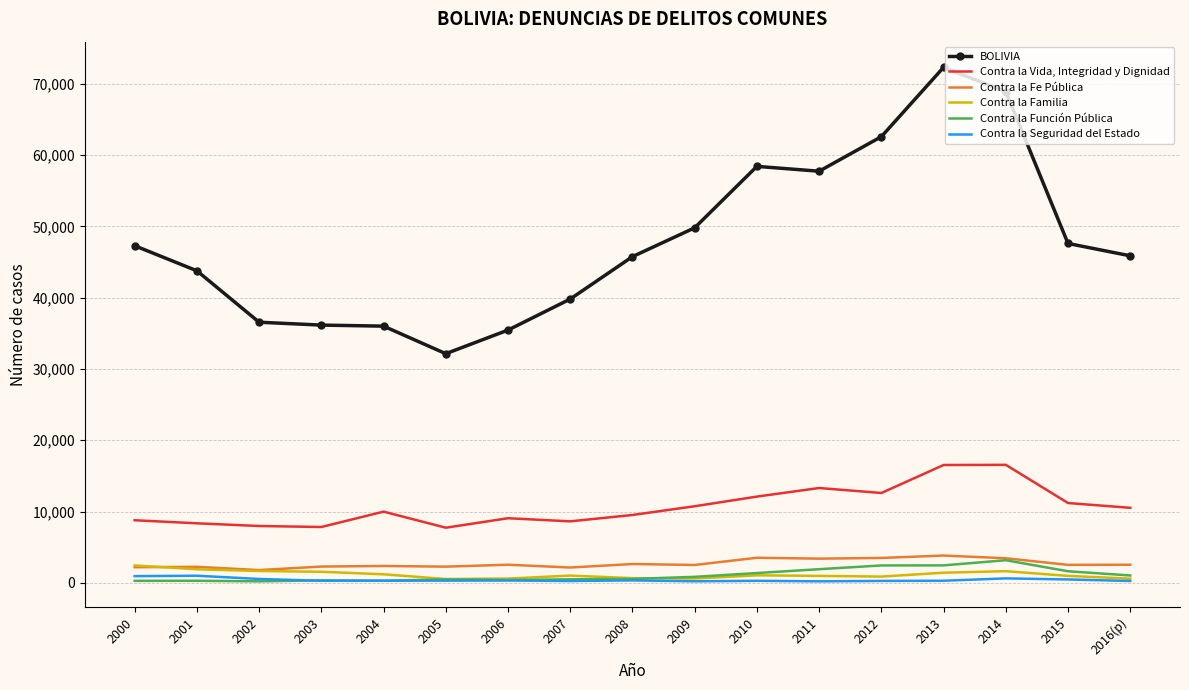

The value of Contra la Vida, Integridad y Dignidad at 2011 is 3252. True or false?

False